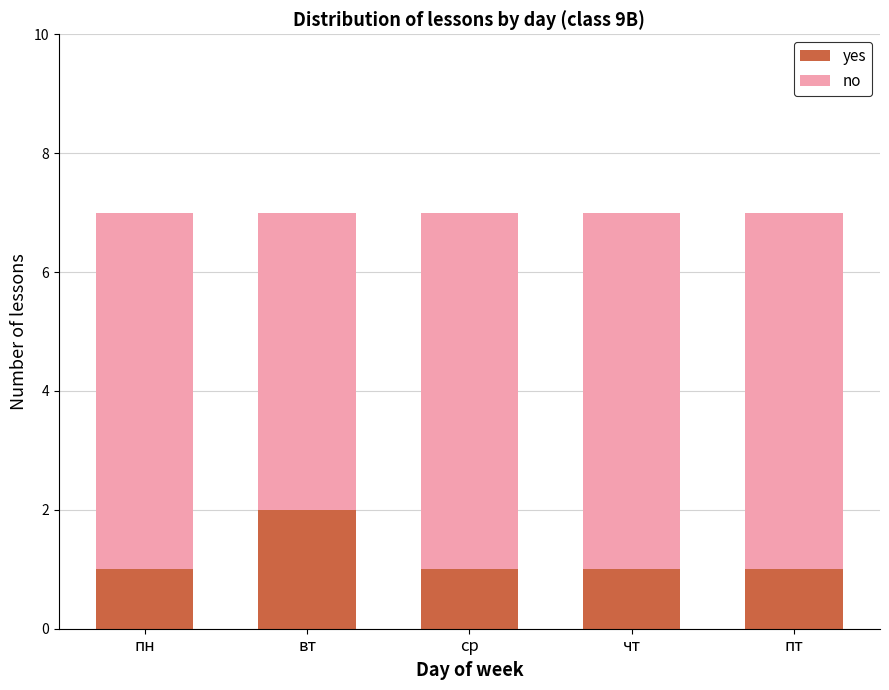

Count the yes values in the range 1 to 2.

5